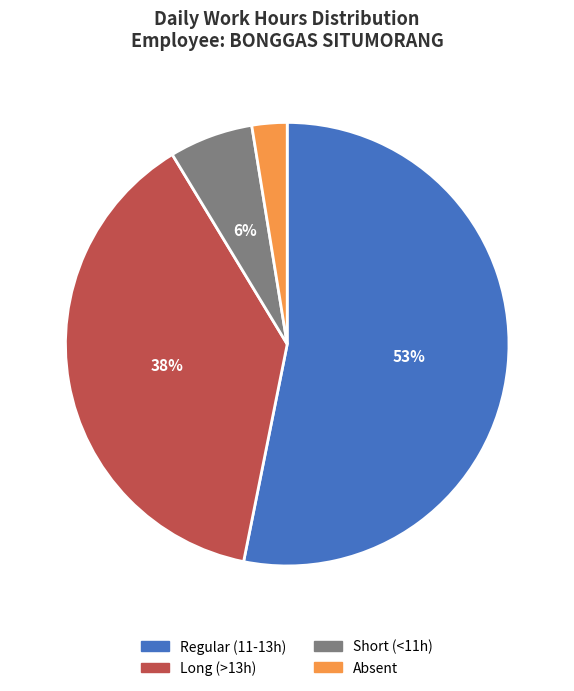

To the nearest percent, what is the average slice percentage?

25%